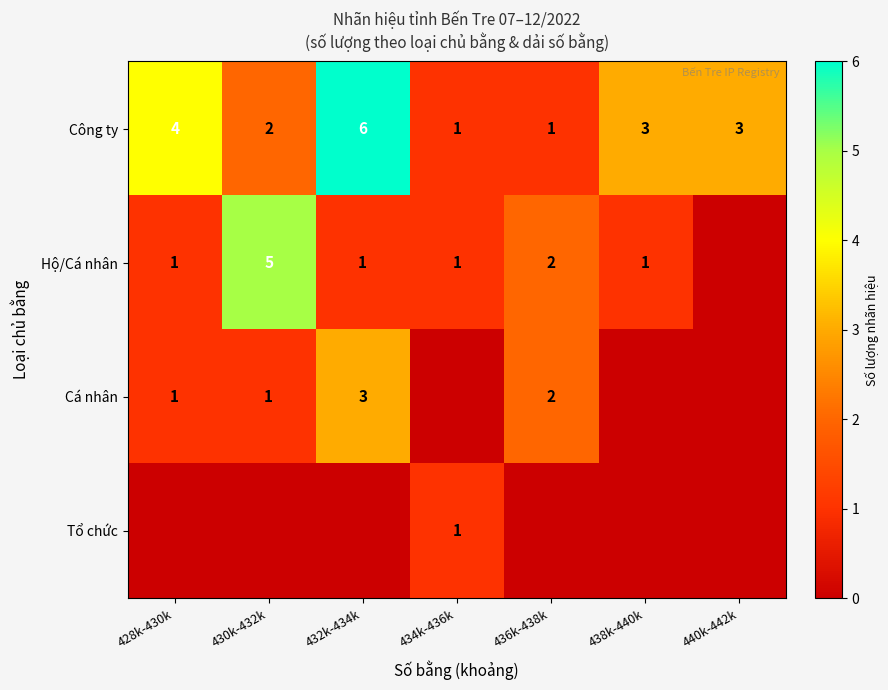

What is the sum of the Công ty values at 440k-442k and 432k-434k?

9